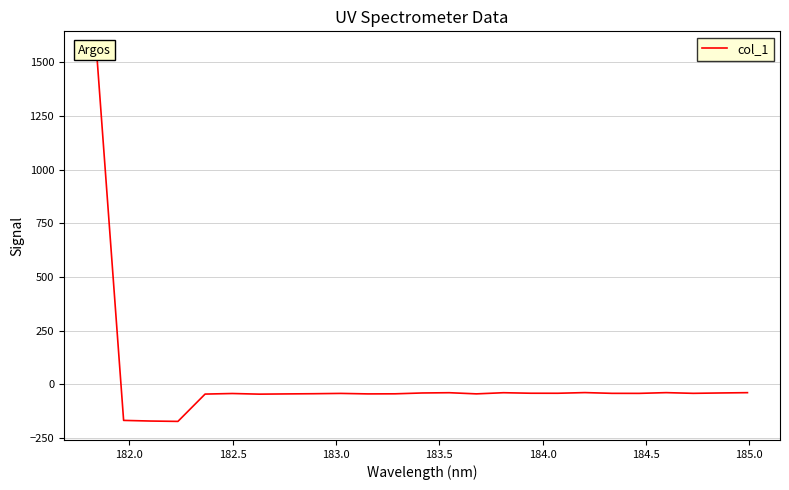

How many lines are shown in the chart?

1